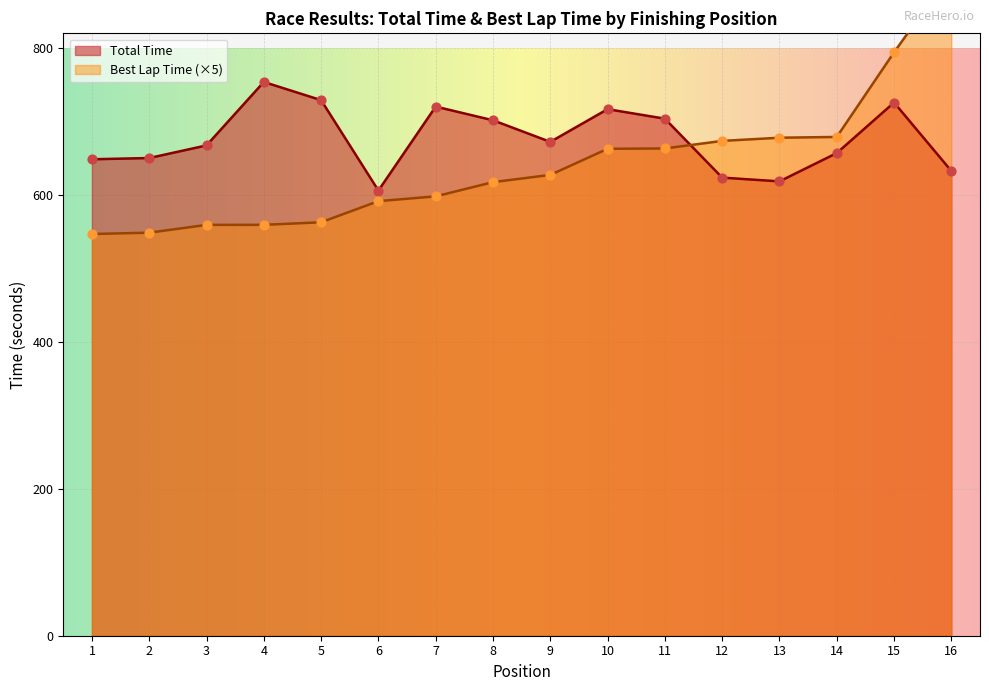

What is the minimum value for Total Time?

606.0